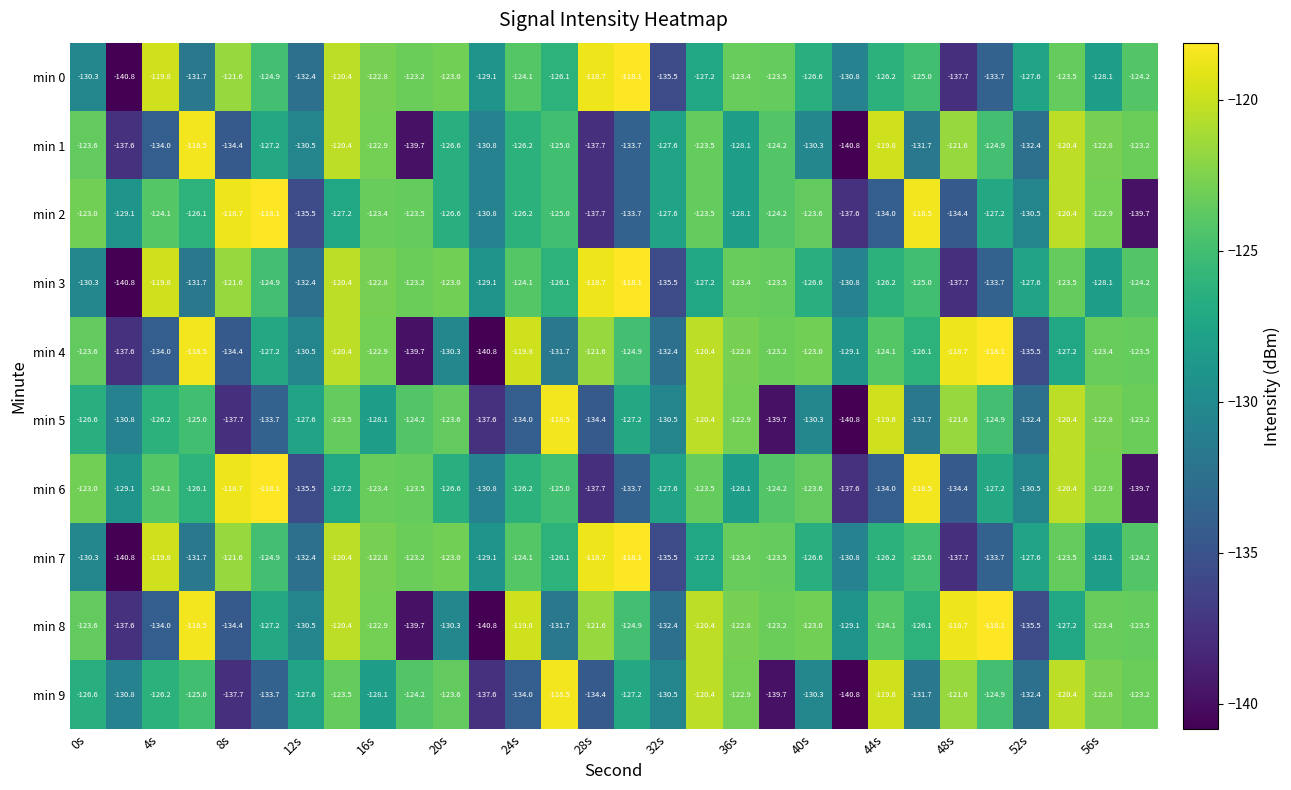

What is the smallest value displayed?

-140.8